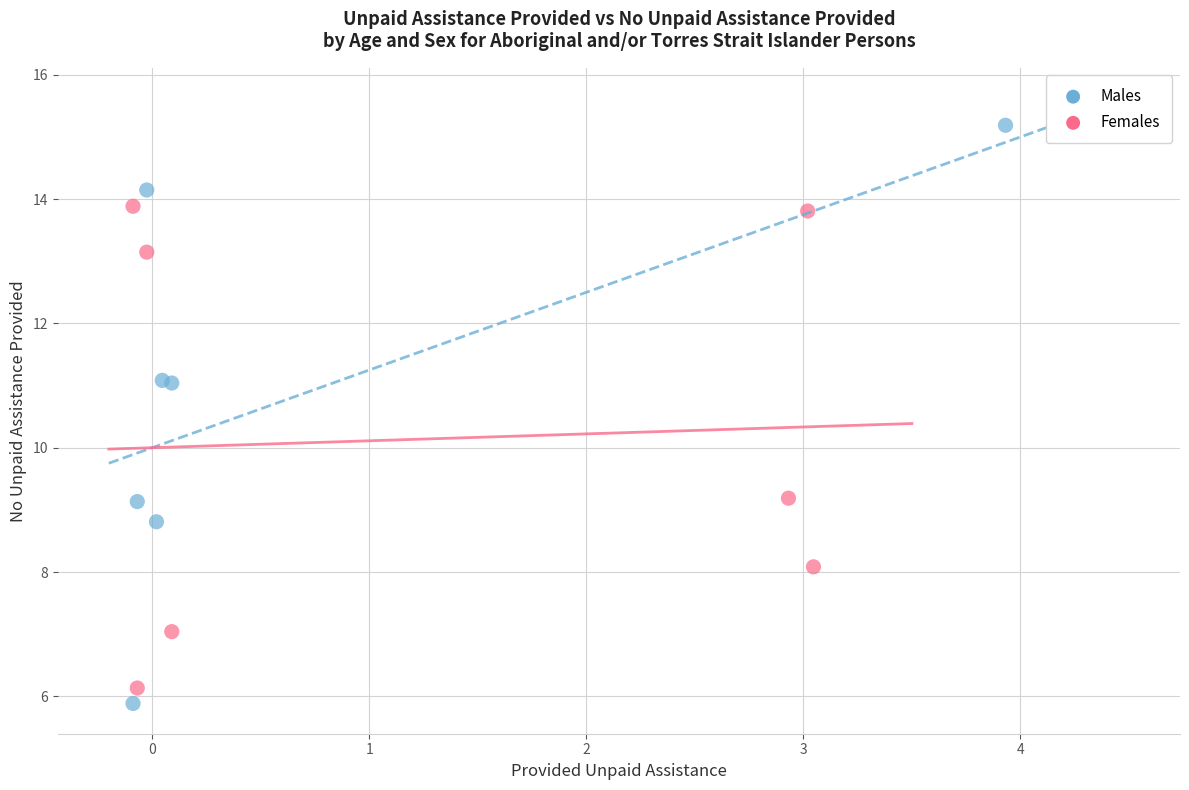

Which series contains the highest Y value?

Males